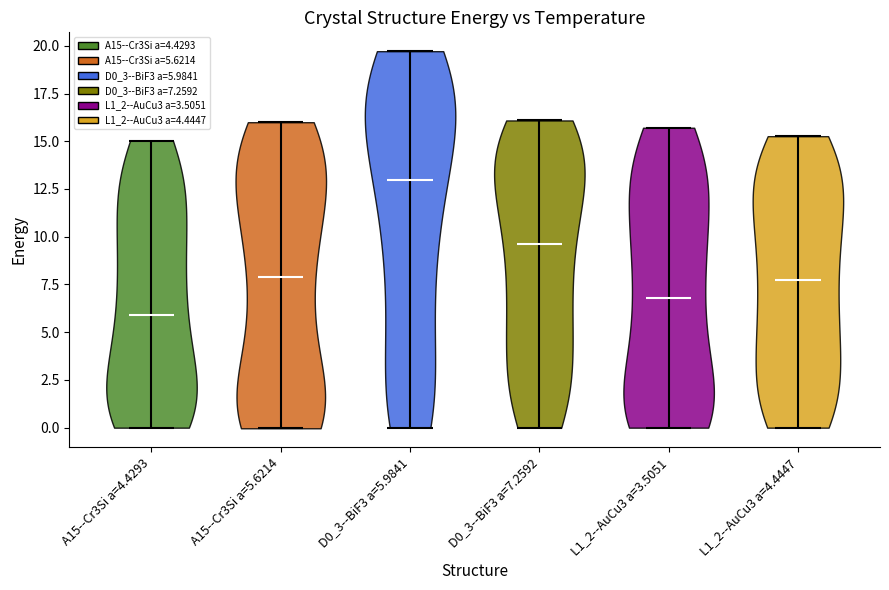

What is the lowest point the violin for A15--Cr3Si a=4.4293 reaches on the y-axis? The values are not printed on the chart, so give them approximately, as read against the axis.

0.0